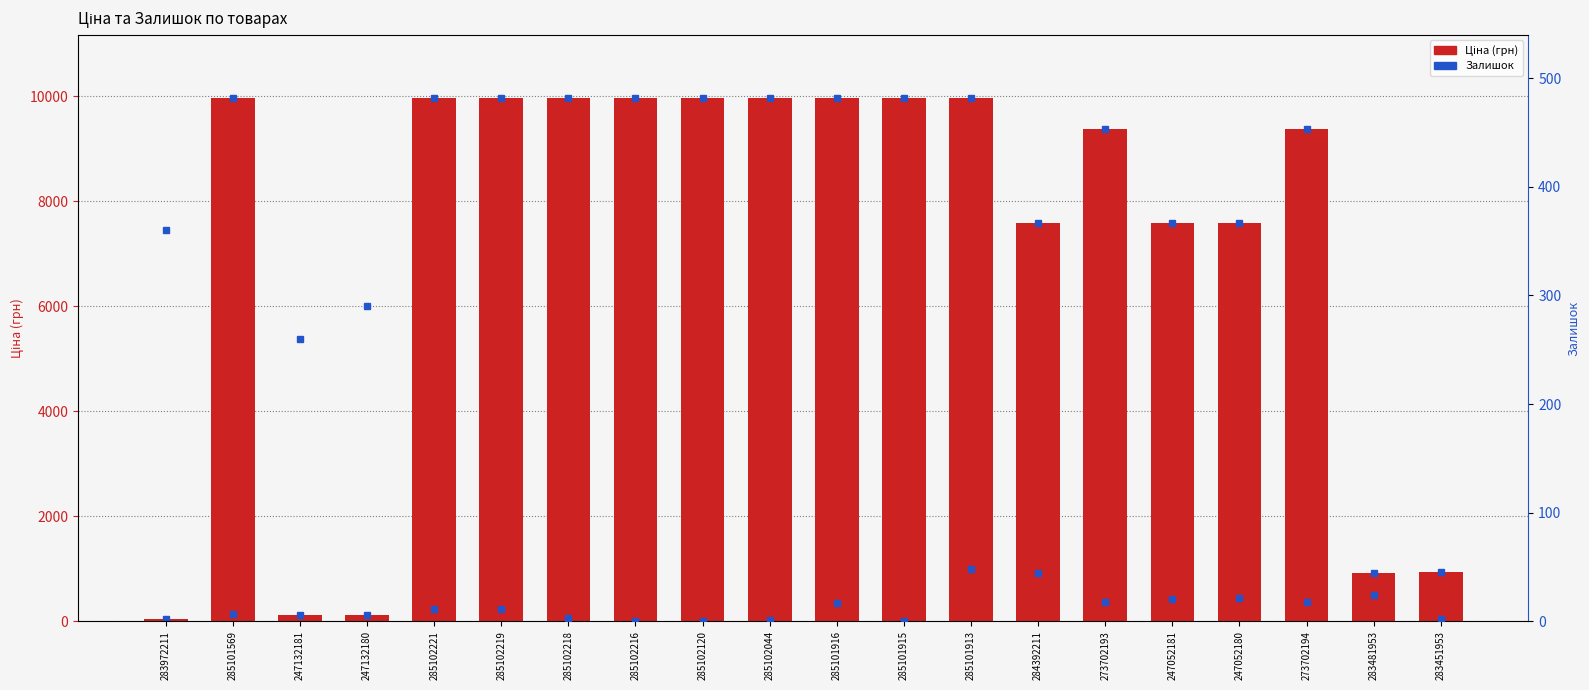

True or false: the data shows 14104.7 at 285102044.

False